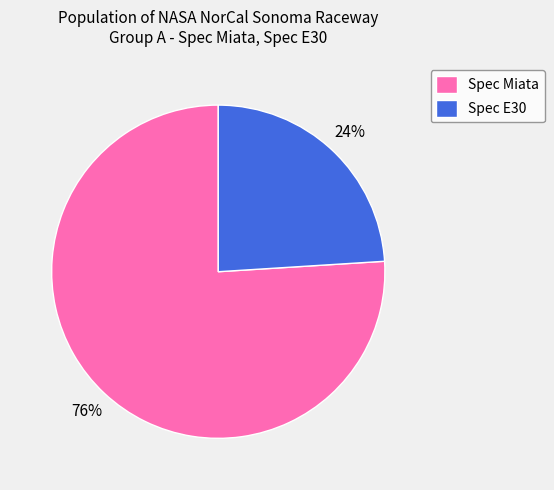

To the nearest percent, what is the difference between the Spec Miata and Spec E30 slice percentages?

52%